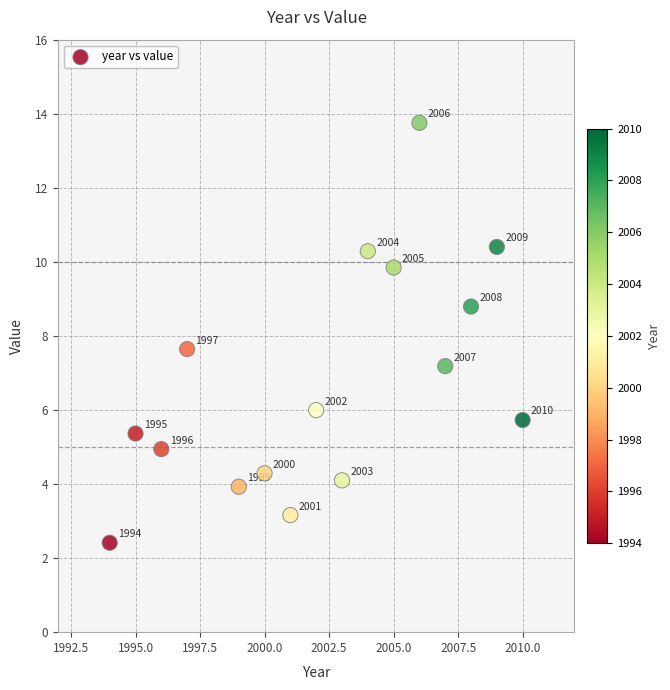

What is the range of Y values (max minus min)?

11.3